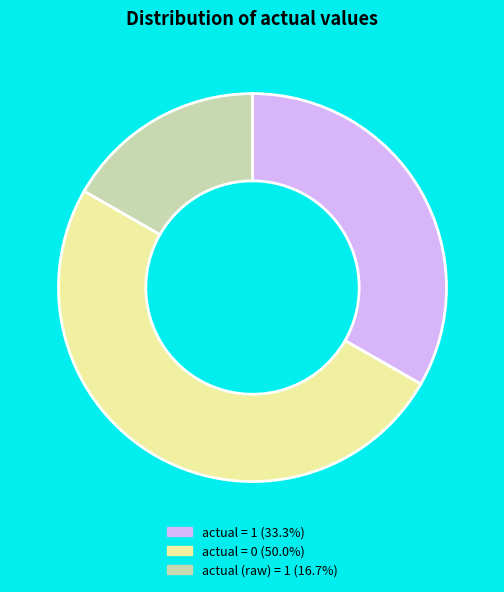

How many slices are in this pie chart?

3